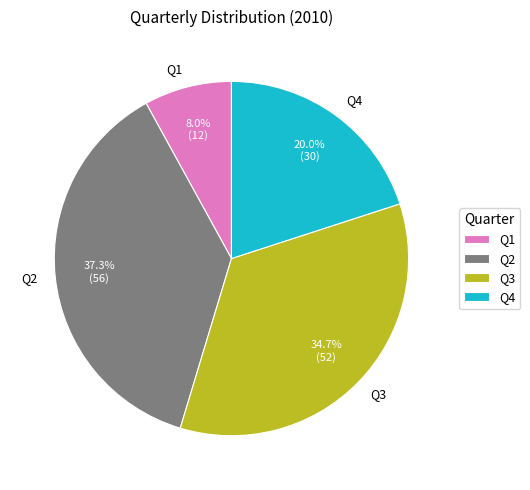

To the nearest percent, what is the average slice percentage?

25%